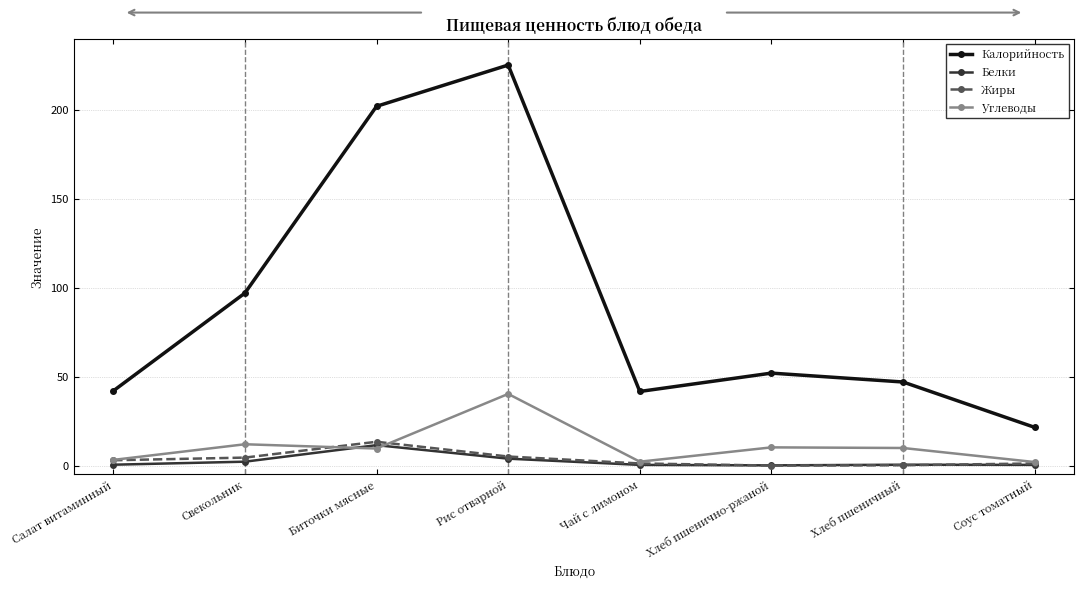

True or false: Калорийность and Жиры cross at least once.

False